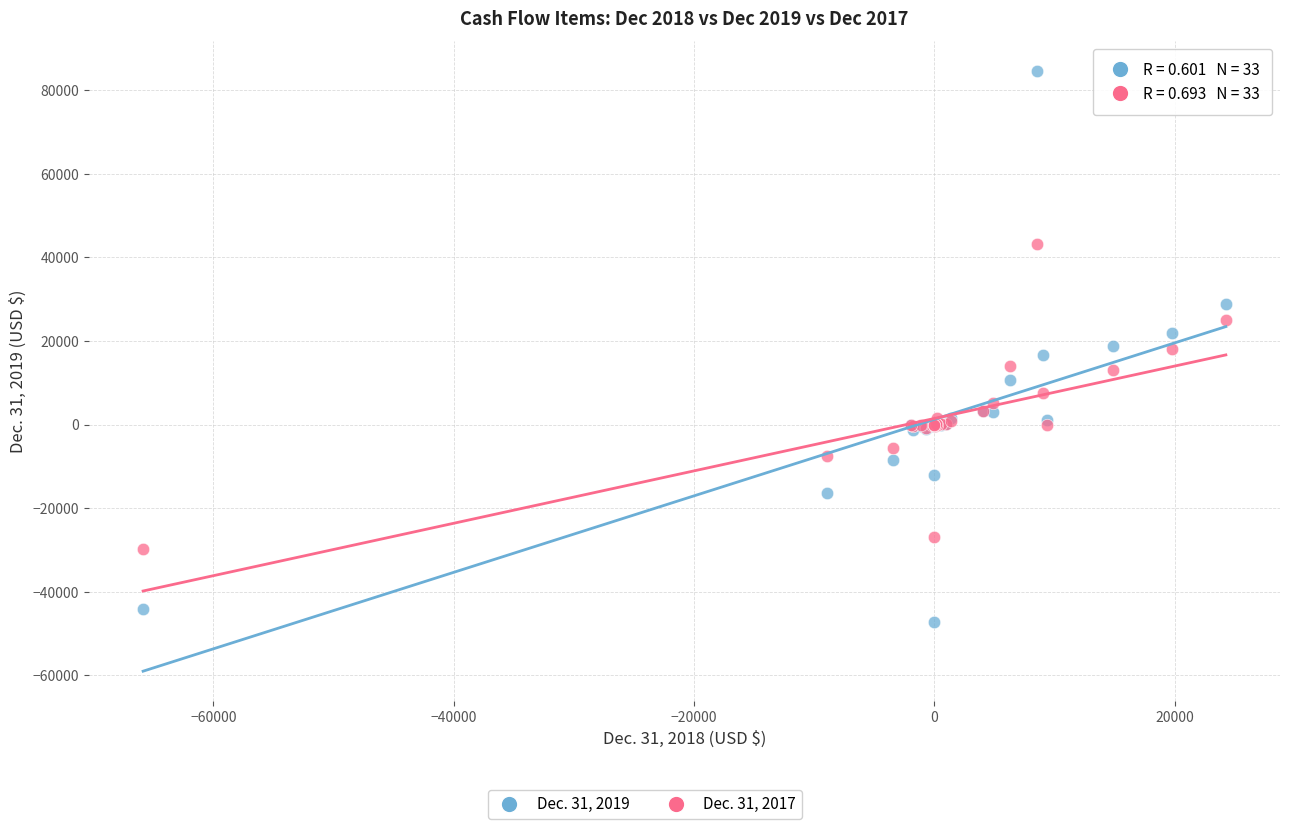

What is the X range (max minus min) for the scatter plot?

90091